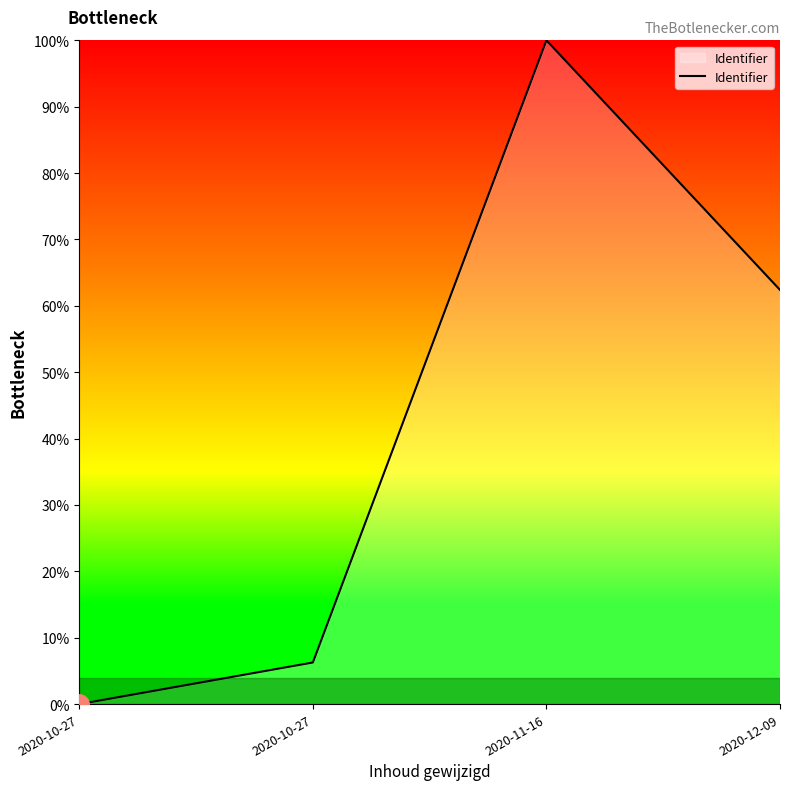

How many lines are shown in the chart?

1